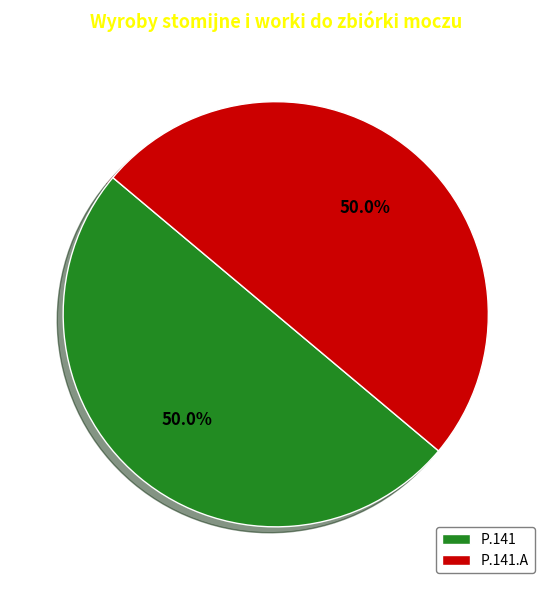

To the nearest percent, what percentage of the pie is P.141.A?

50%